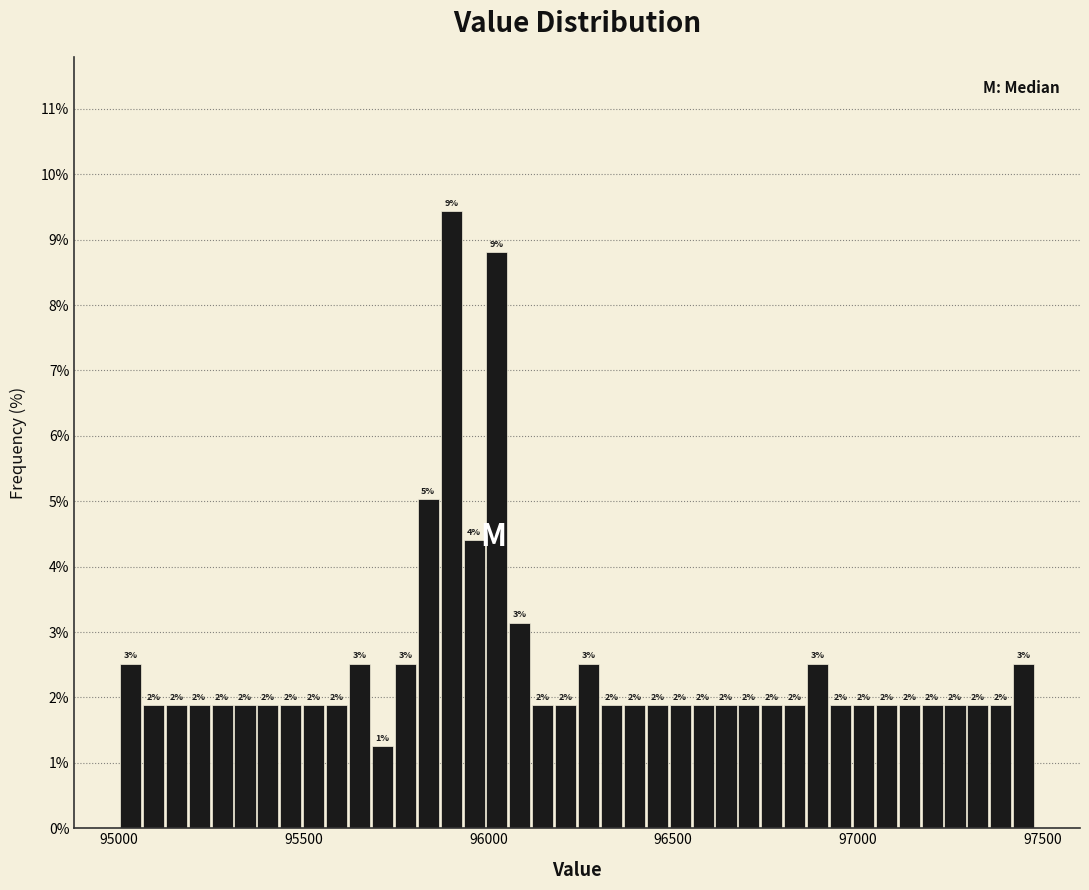

Around what value on the x-axis is the tallest bar? Give the approximate position of its centre, as read against the axis.

95900